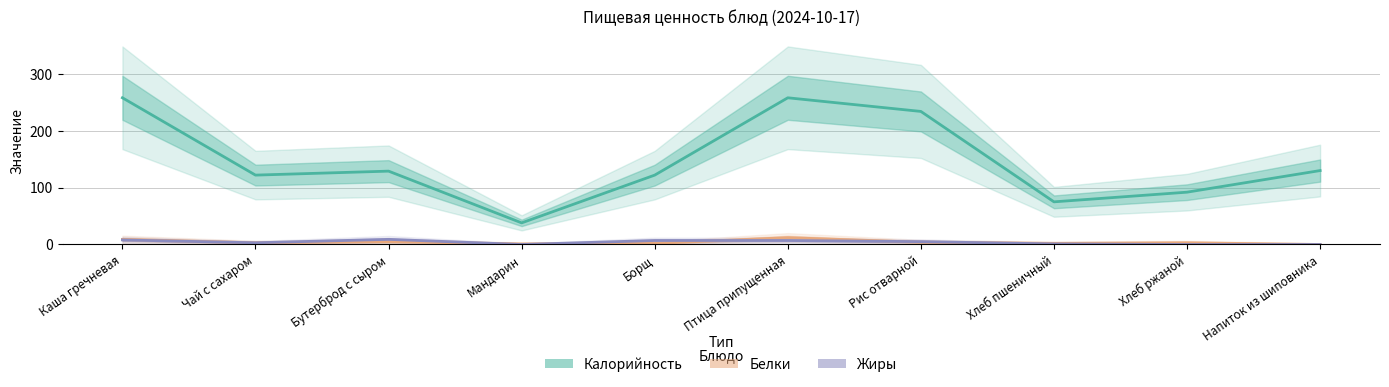

What is the average value of the Жиры series?

4